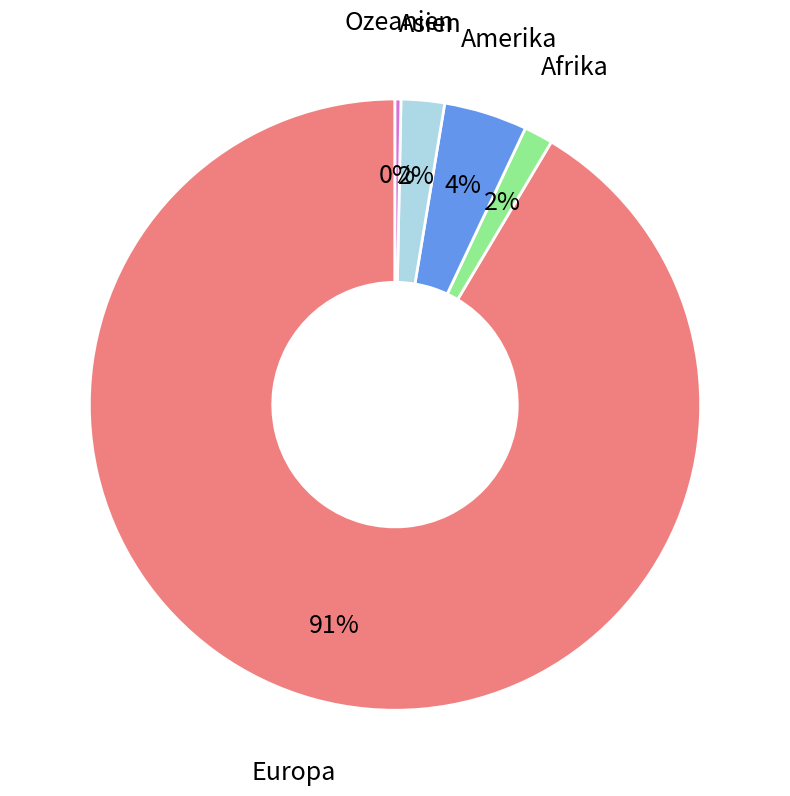

To the nearest percent, what portion does Afrika represent?

2%